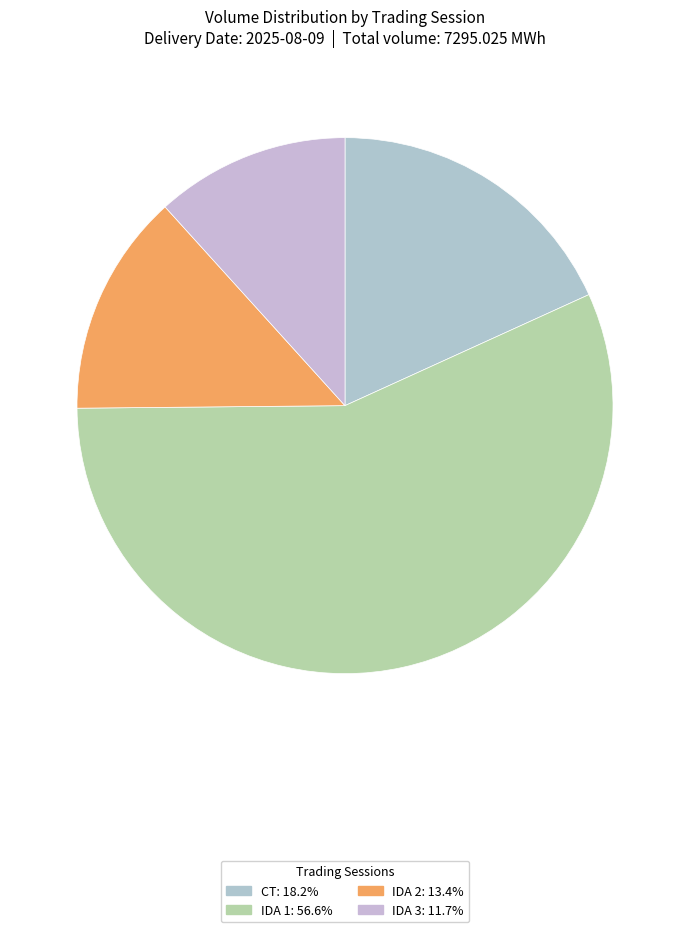

How many slices are in this pie chart?

4